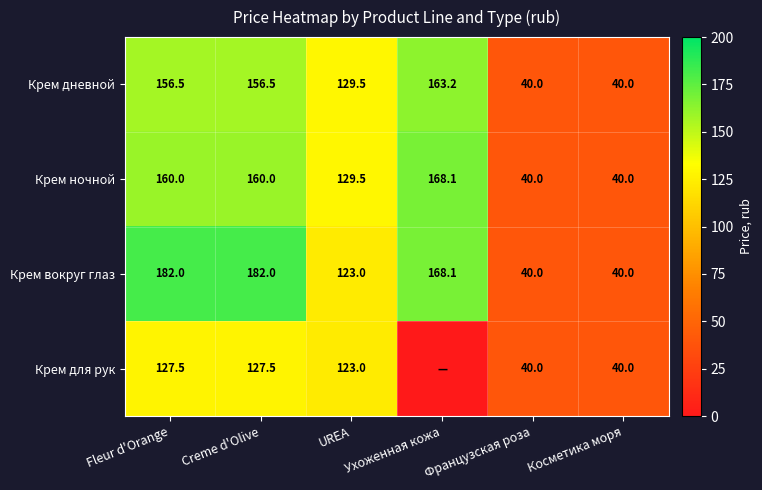

Between Fleur d'Orange and Французская роза, which series saw the biggest shift?

Крем вокруг глаз